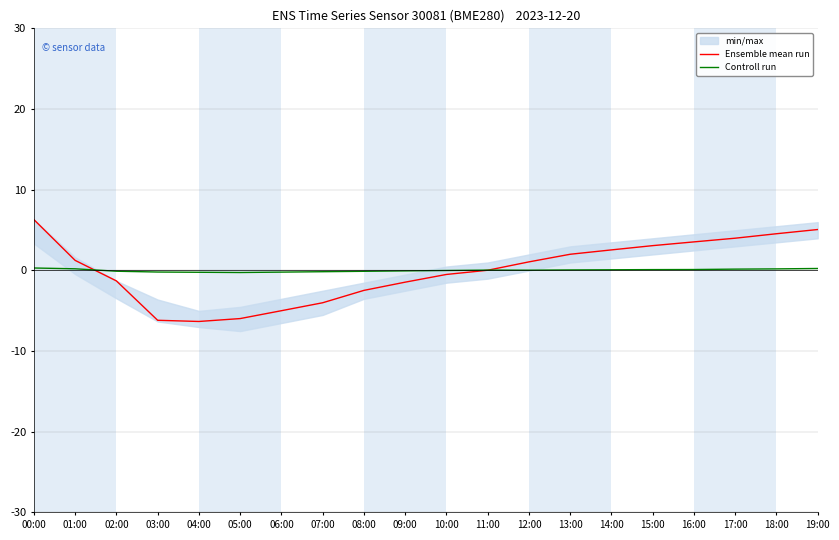

True or false: Controll run and Ensemble mean run intersect in this chart.

True